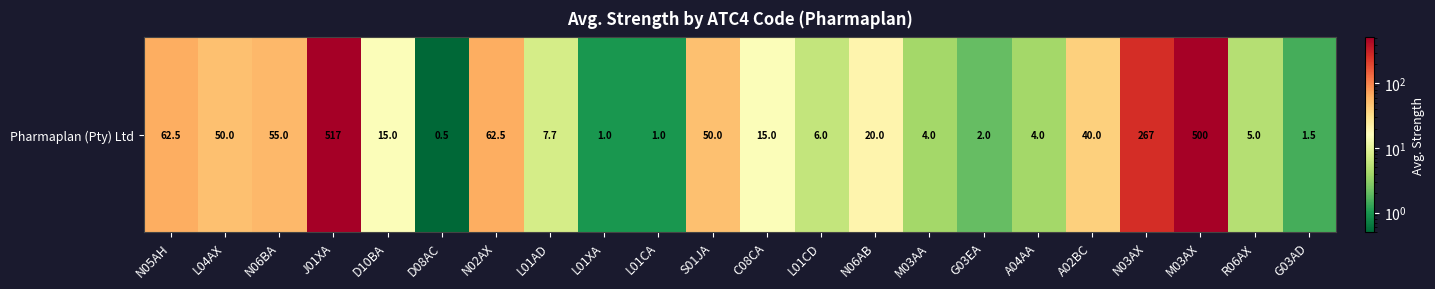

At which category does the chart reach its minimum across all series?

D08AC